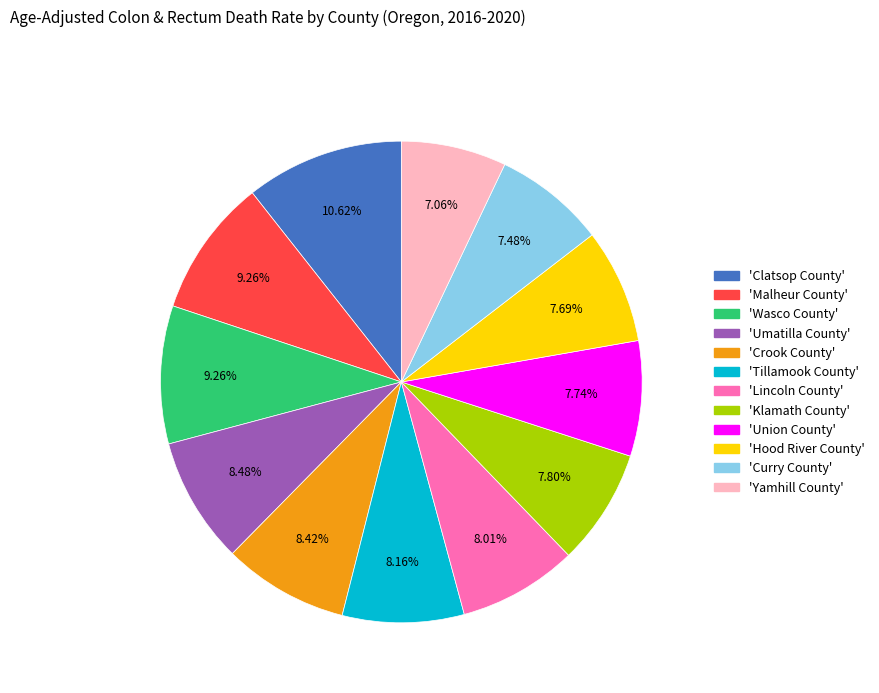

Is there a majority slice in this chart?

No